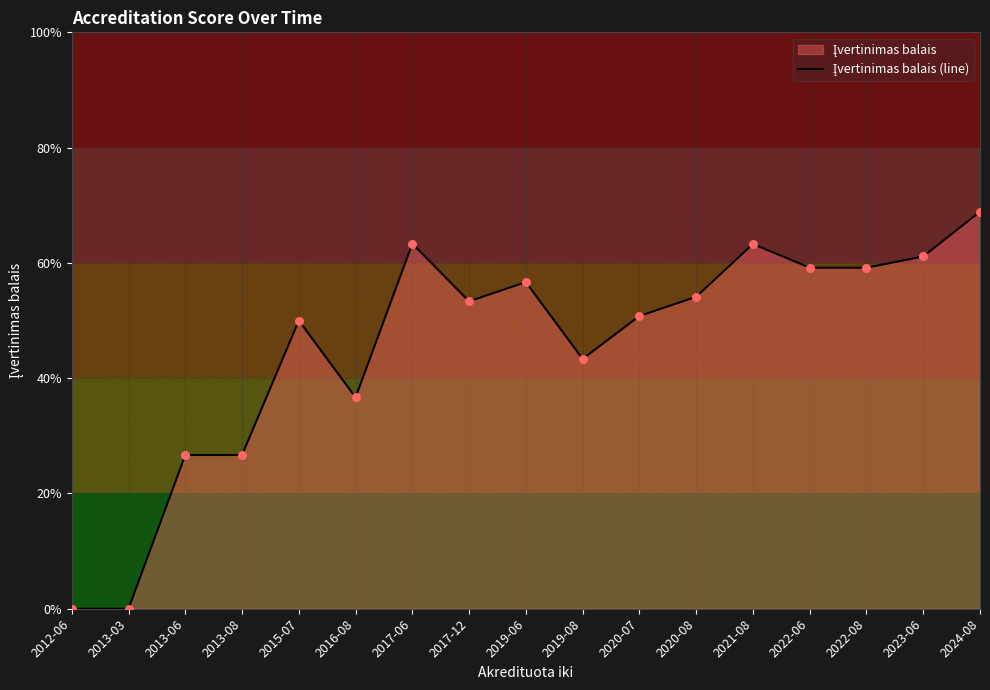

Between 2019-08 and 2013-06, which is larger?

2019-08